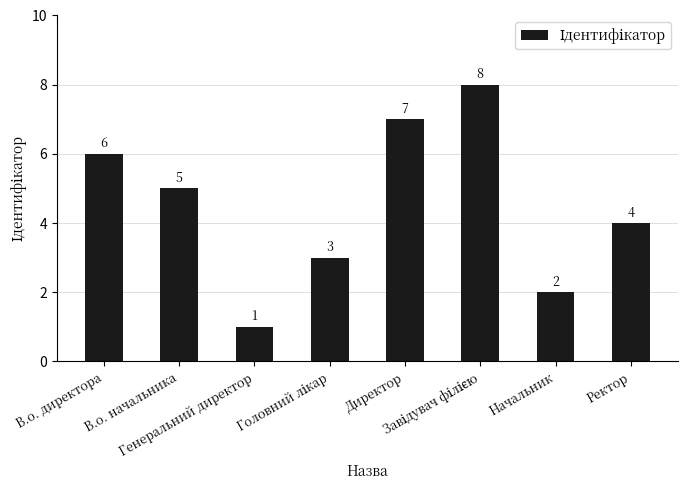

What is the difference between the second highest and minimum values?

6